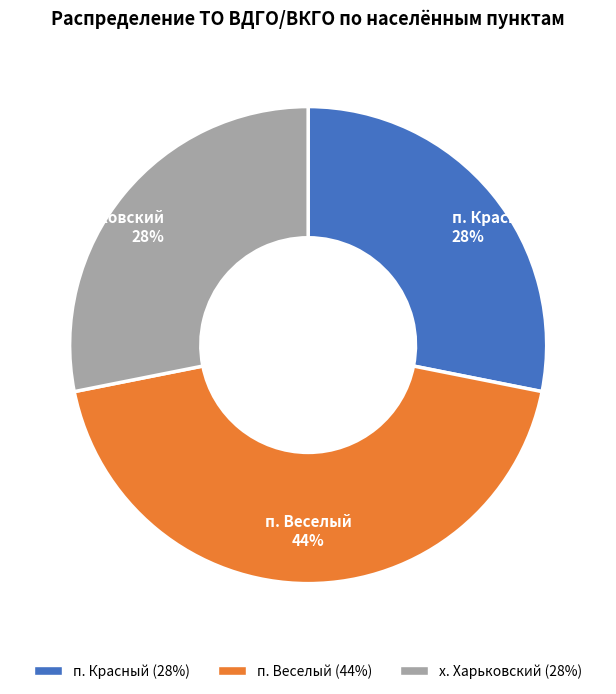

Do п. Веселый and х. Харьковский together represent more than half of the pie?

Yes